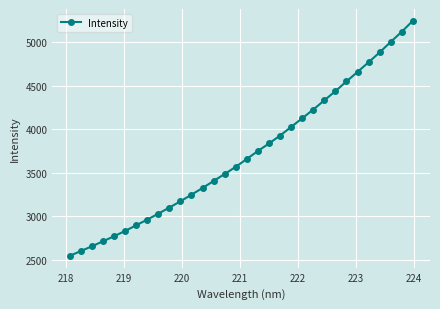

What is the difference between the maximum and second lowest values?

2651.9